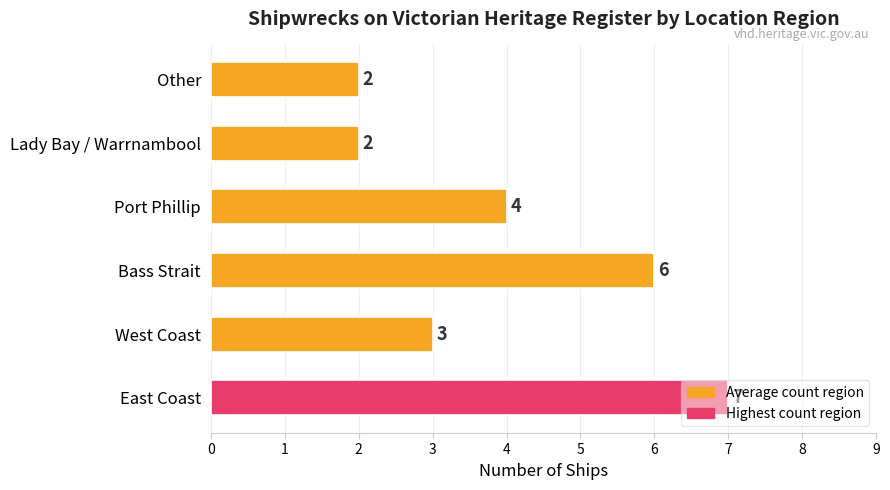

What is the difference between the maximum and minimum values?

5